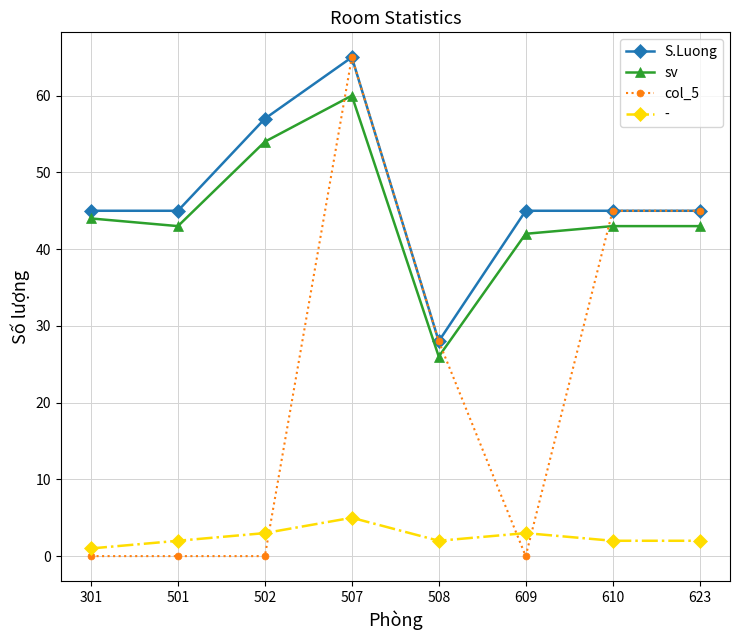

The S.Luong series shows 45 at 609. True or false?

True